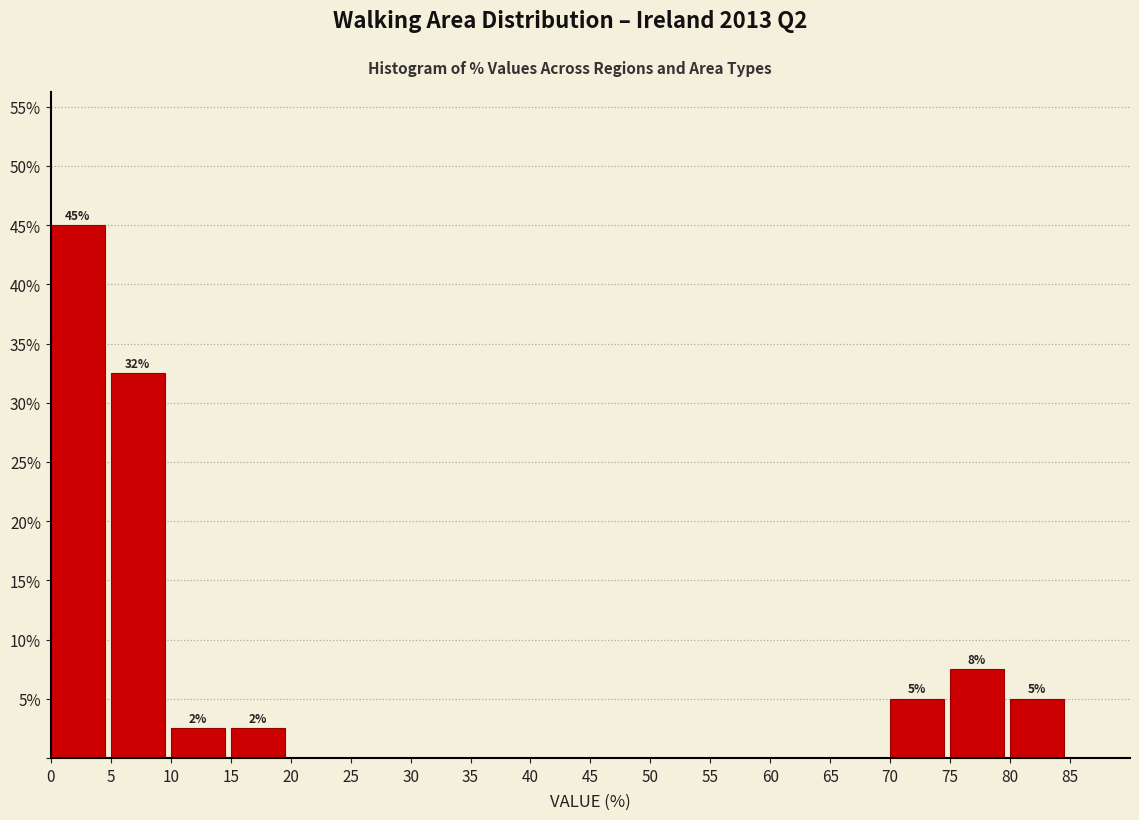

Which range on the x-axis has the tallest bar?

0 to 5